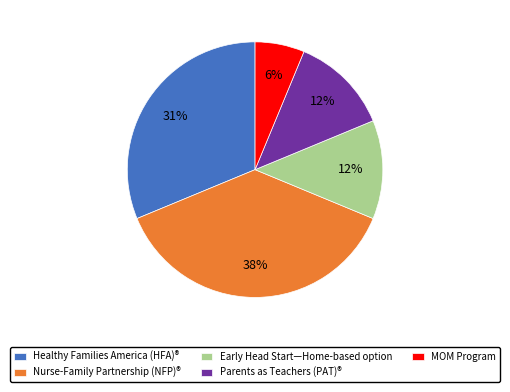

What percentage is the MOM Program slice, to the nearest percent?

6%